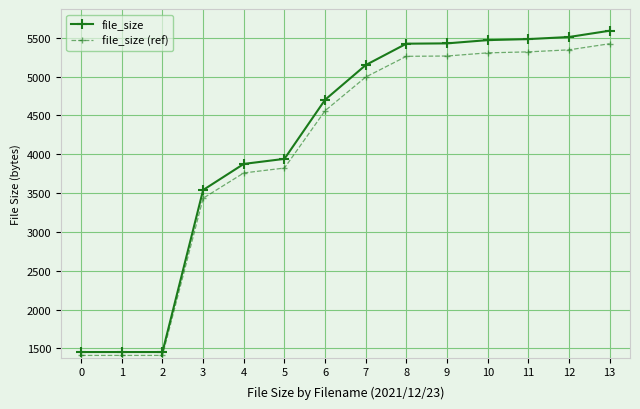

What is the maximum value shown in the chart?

5591.0